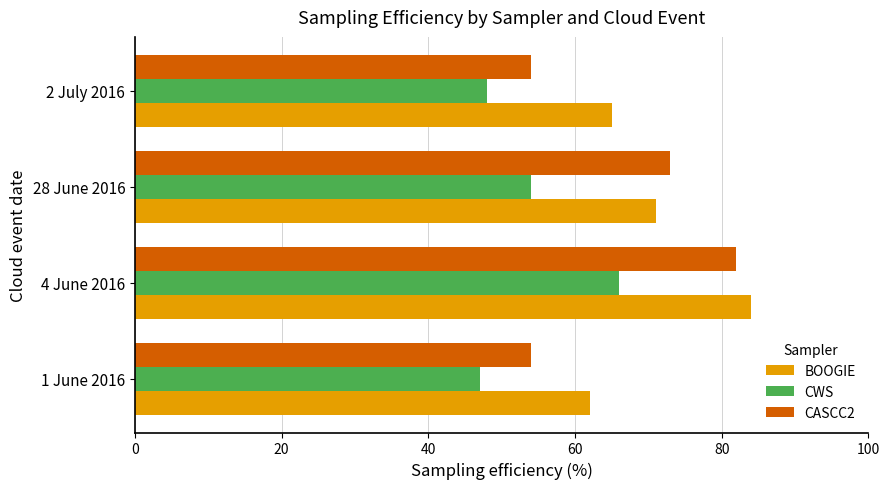

What is the sum of the CWS values at 2 July 2016 and 1 June 2016?

95